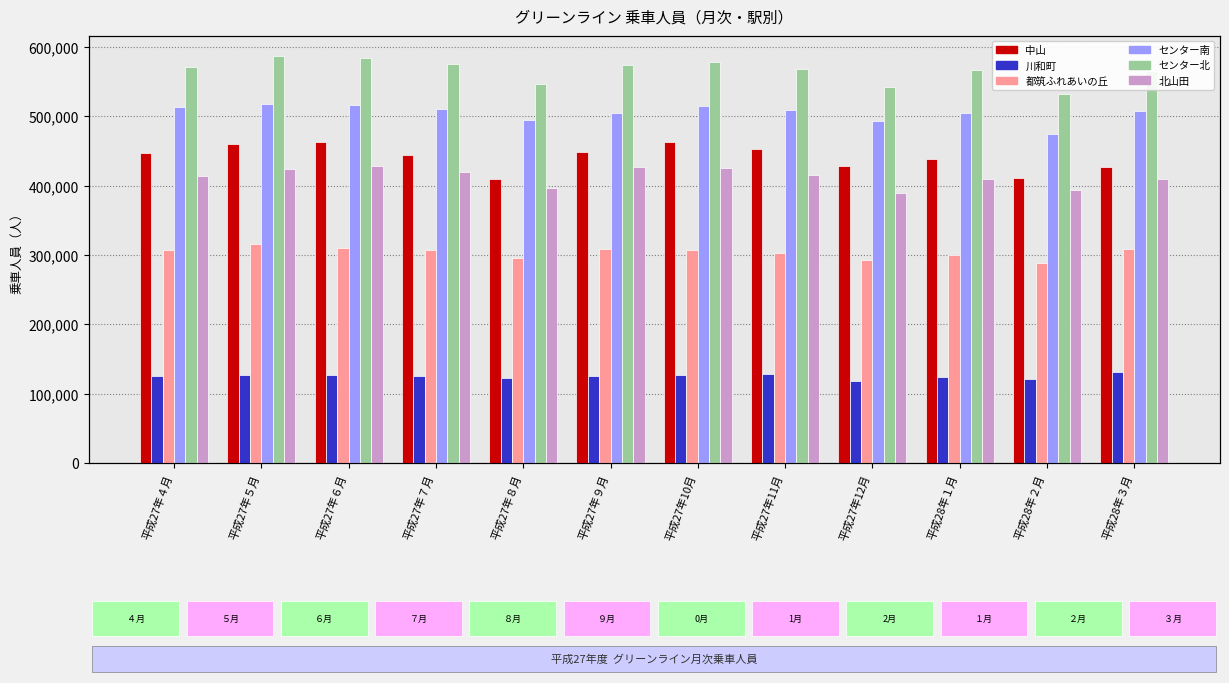

What is the label of the 1st bar from the left?

平成27年４月